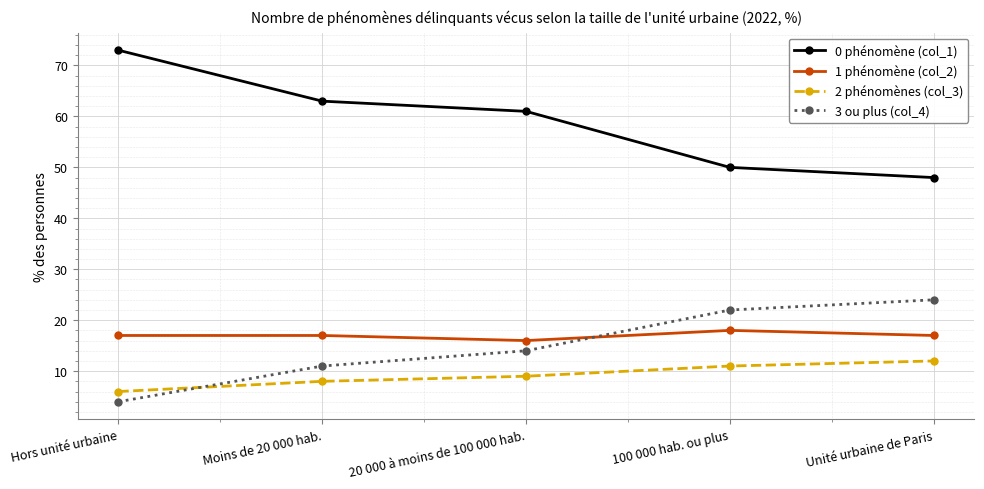

How many values in the 2 phénomènes (col_3) series are below 9?

2